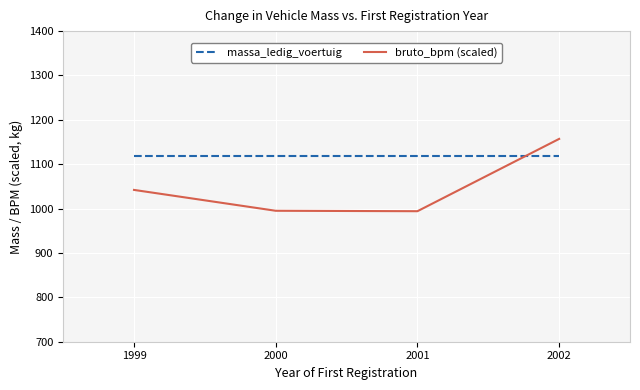

True or false: bruto_bpm (scaled) has more than 1 interior local peaks.

False